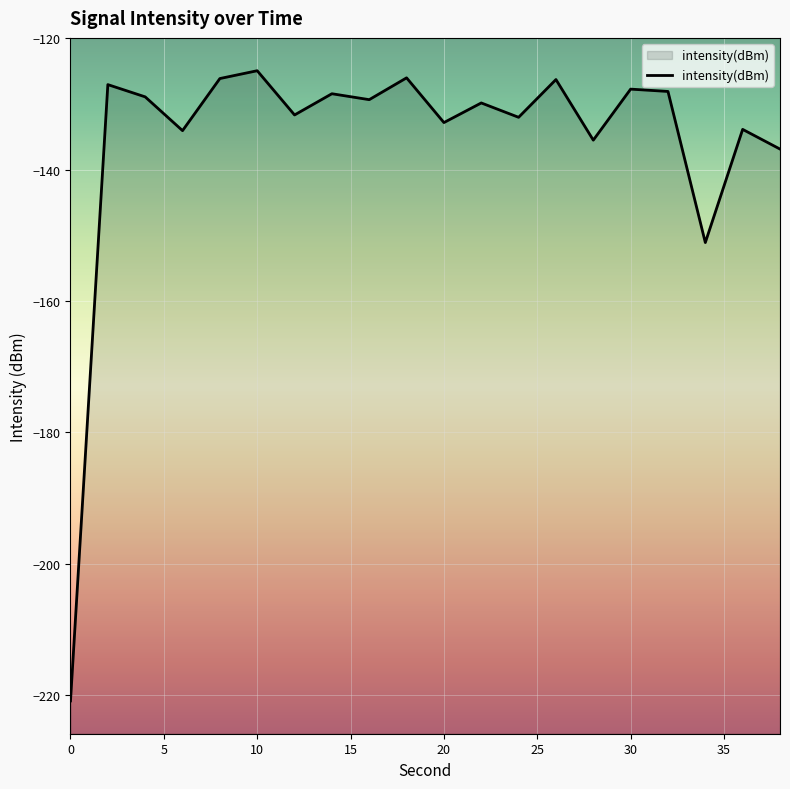

Which has a higher value, 0 or 34?

34